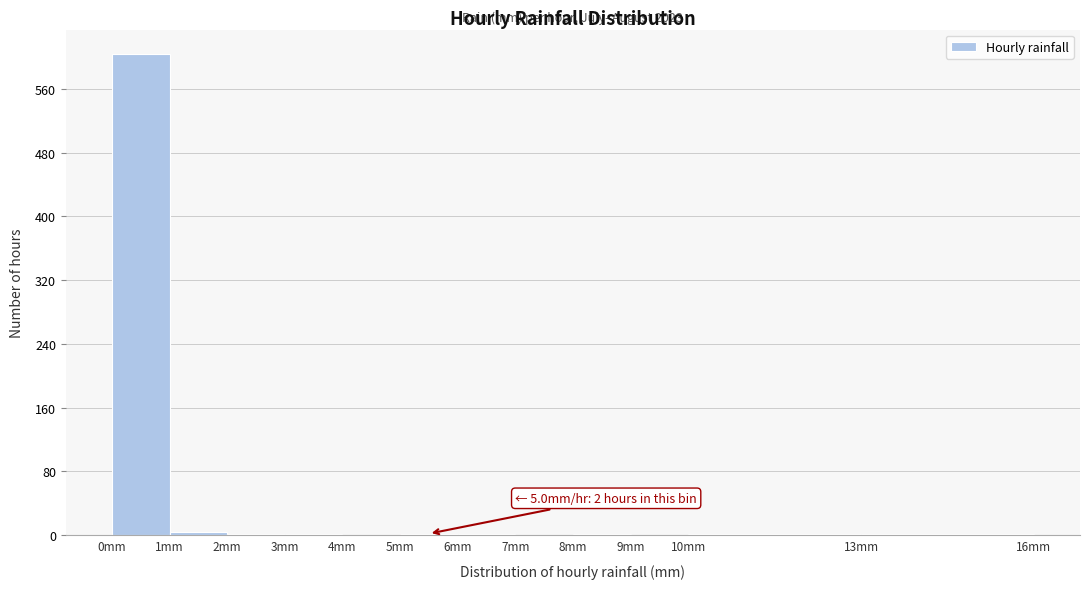

Over which range of the x-axis is the bar tallest?

0 to 1